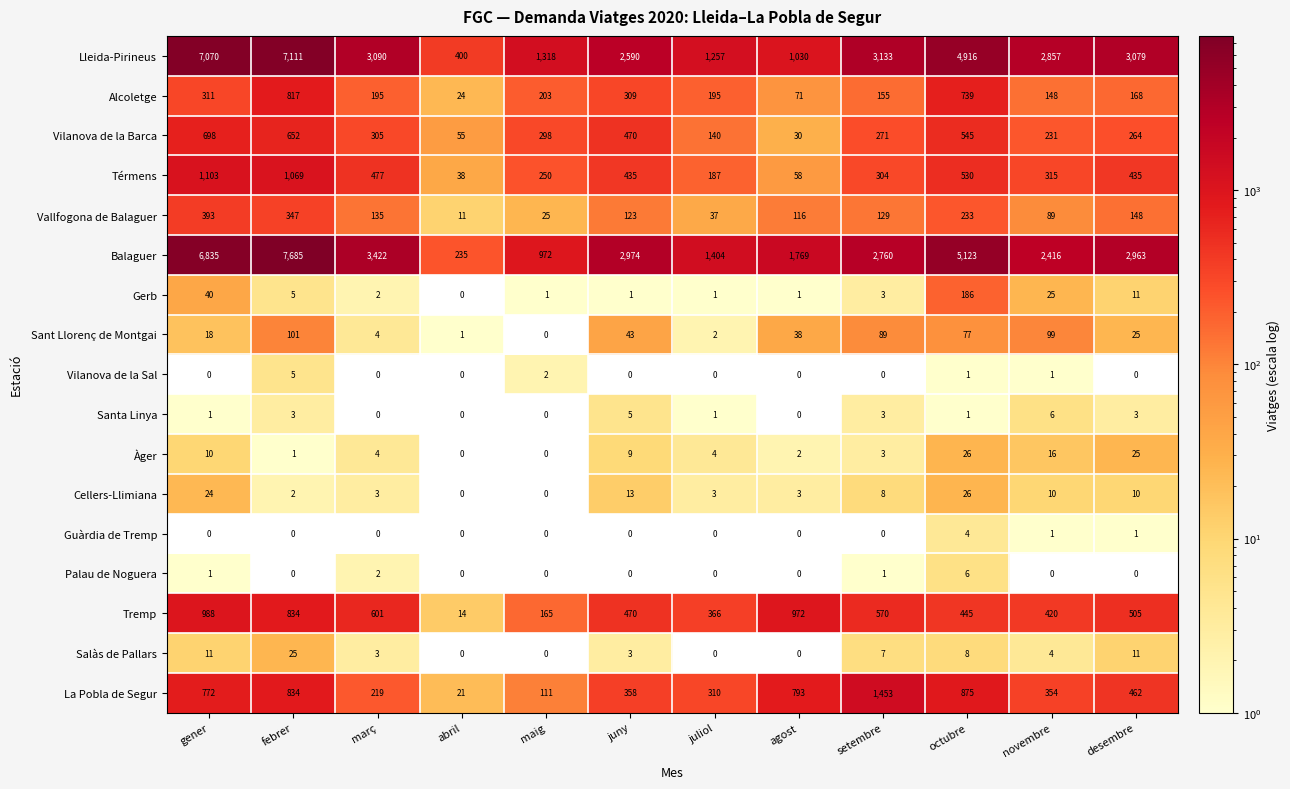

Between novembre and desembre, which series saw the biggest shift?

Balaguer